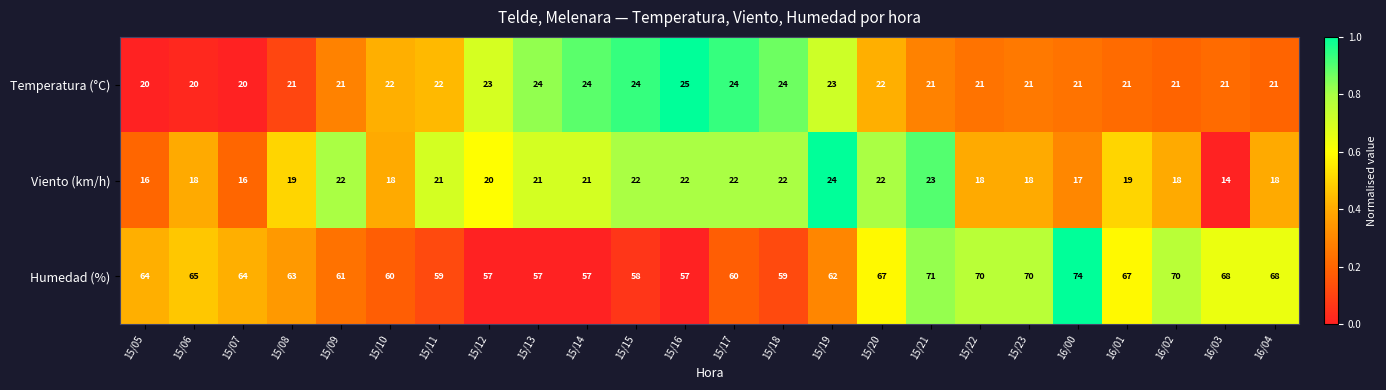

What is the sum of the Viento (km/h) values at 15/23 and 15/18?

40